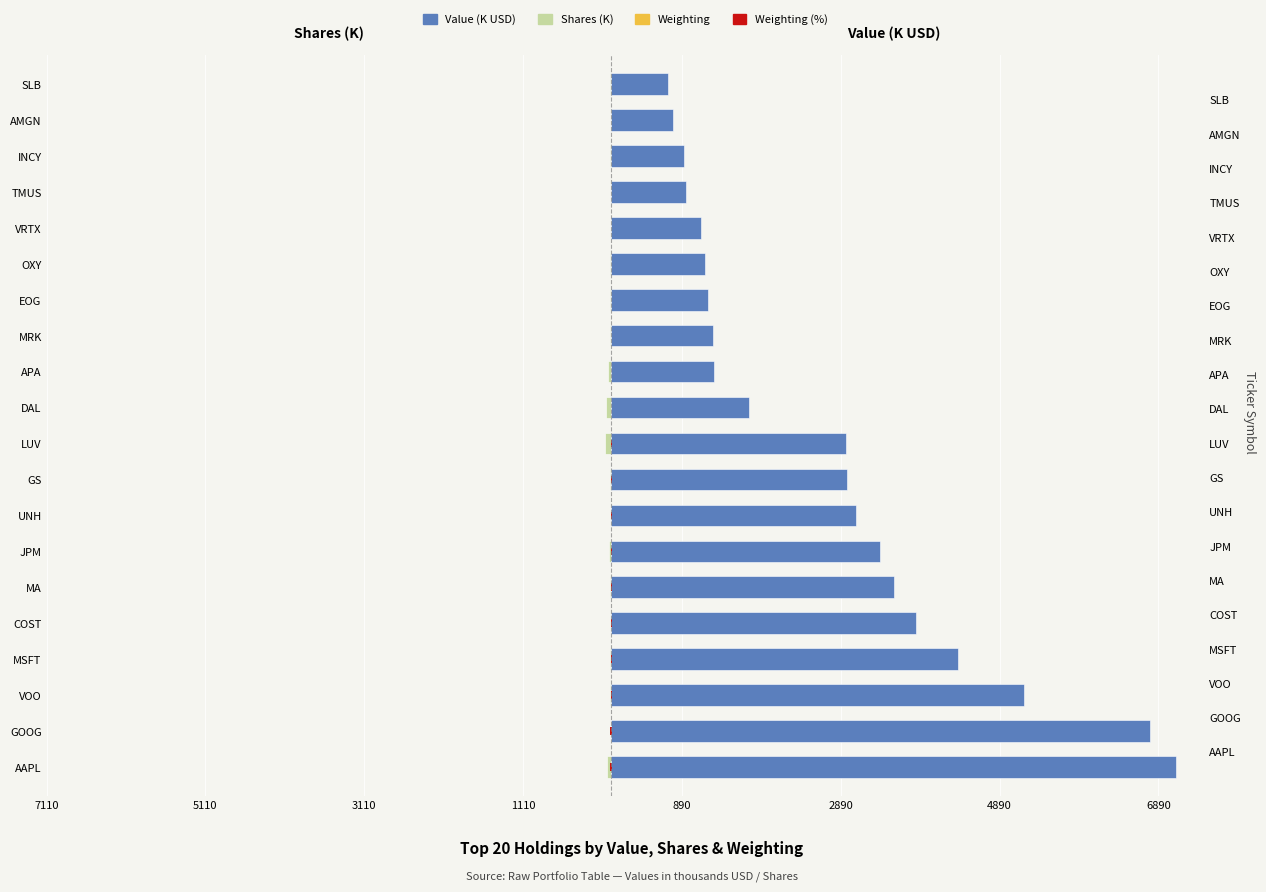

Where is Weighting accent nearest to the value -3?

MA